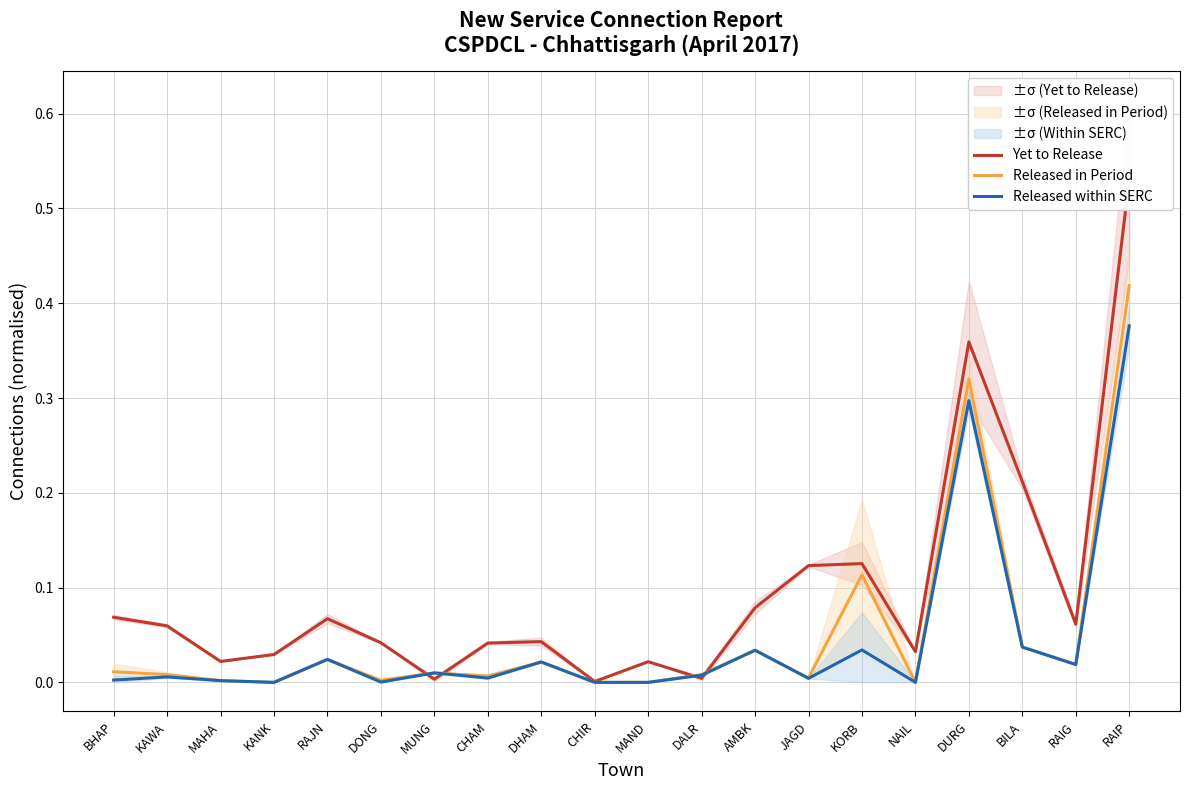

At which category is the sum across all series the highest?

RAIP